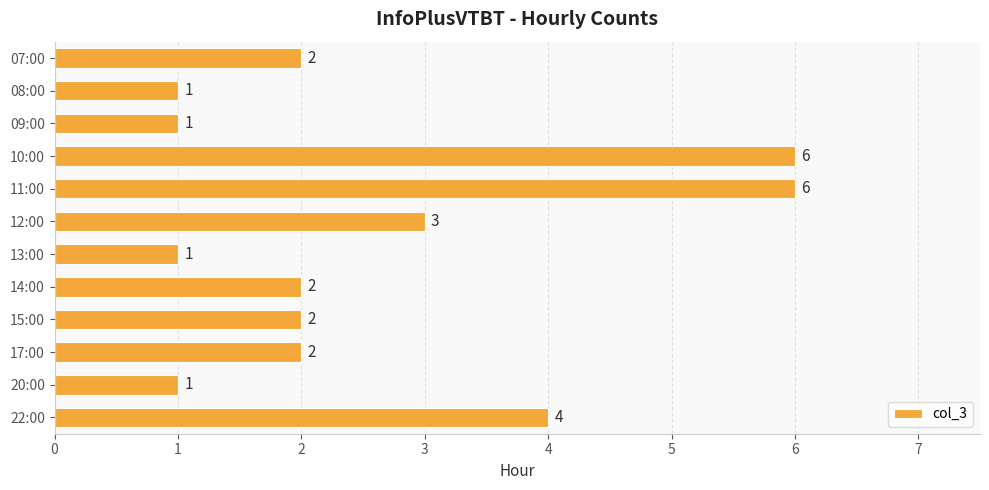

True or false: the data shows 6 at 11:00.

True